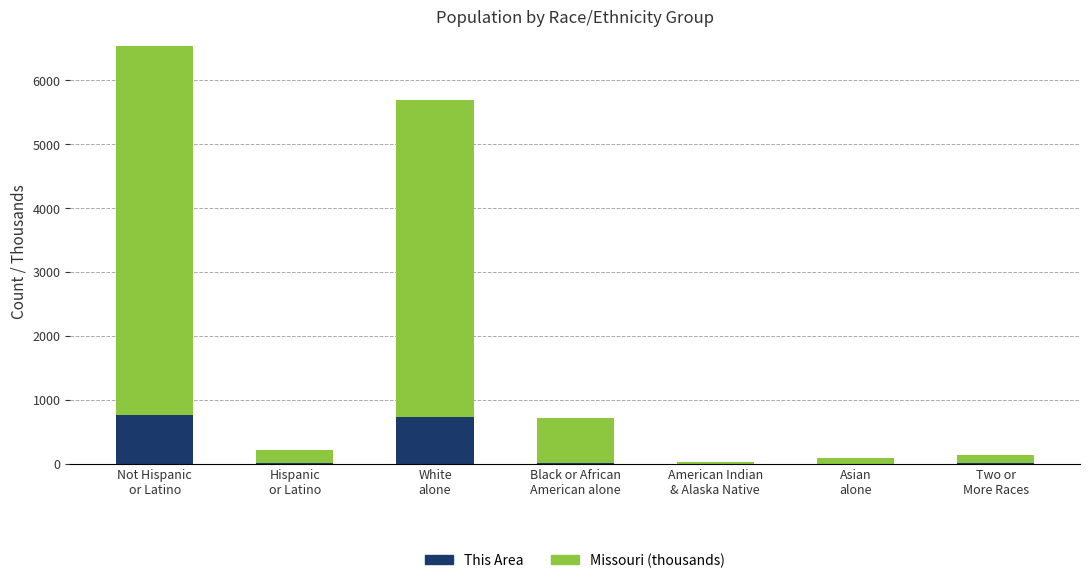

What is the highest value of the This Area series?

761.0